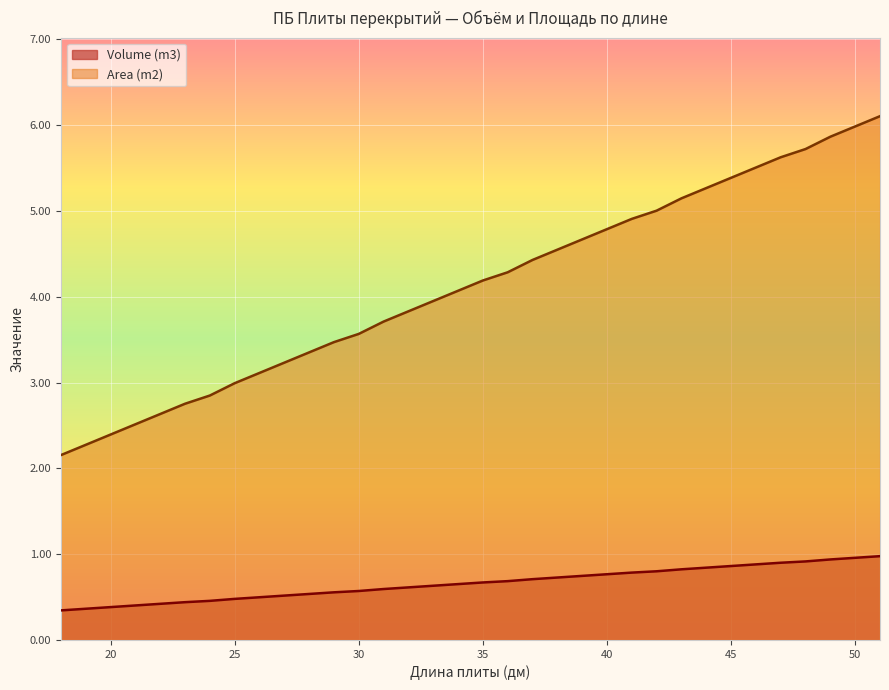

What is the value of the Area (m2) point at the 2nd from the left?

2.3